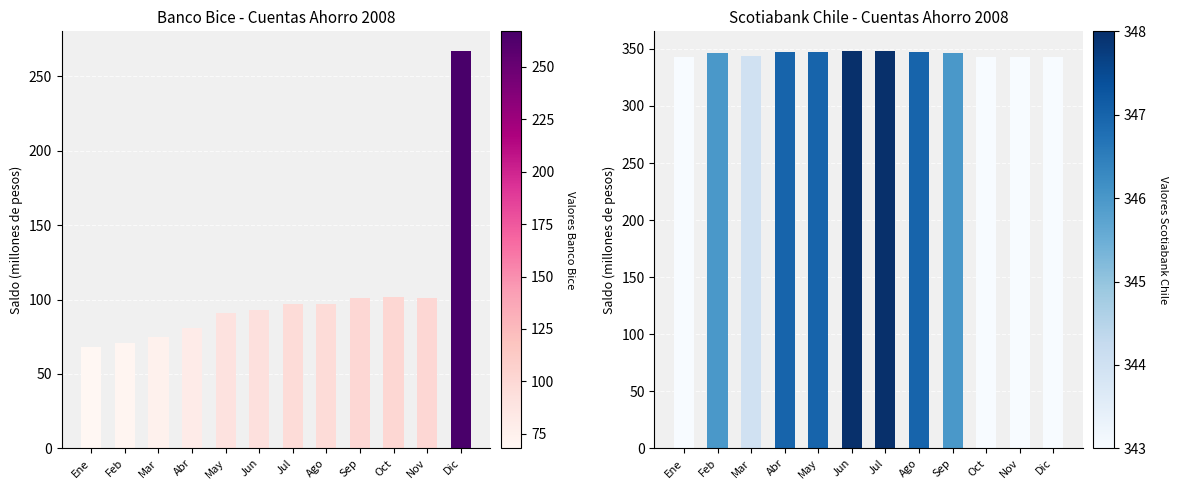

What is the difference between the Scotiabank Chile values at Jul and Dic?

5